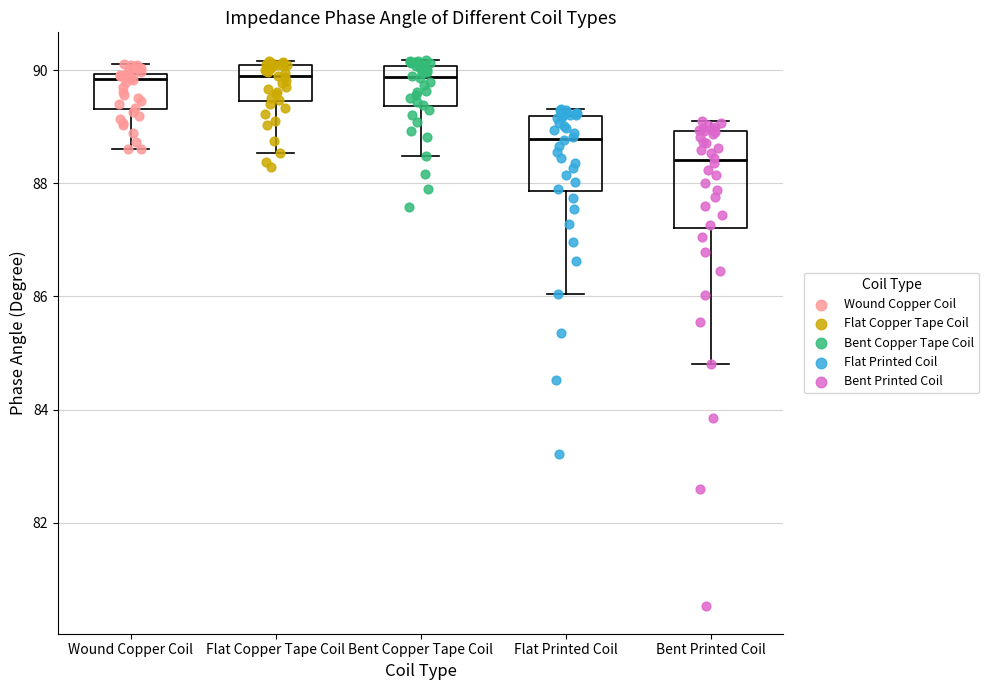

Where does the lower whisker of the box for Flat Printed Coil end on the y-axis? The values are not printed on the chart, so give them approximately, as read against the axis.

86.0